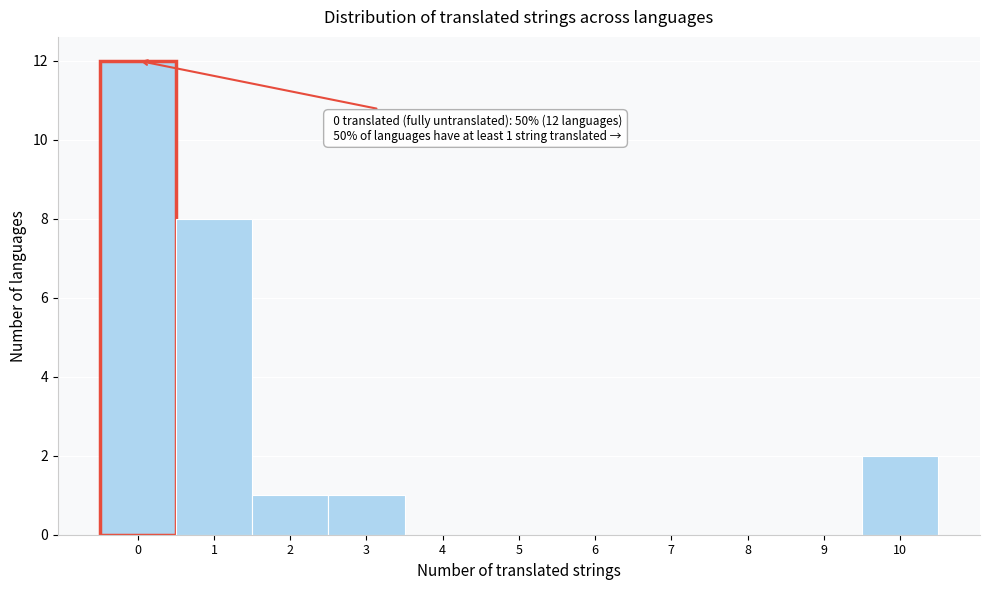

Which range on the x-axis has the tallest bar?

-0.5 to 0.5